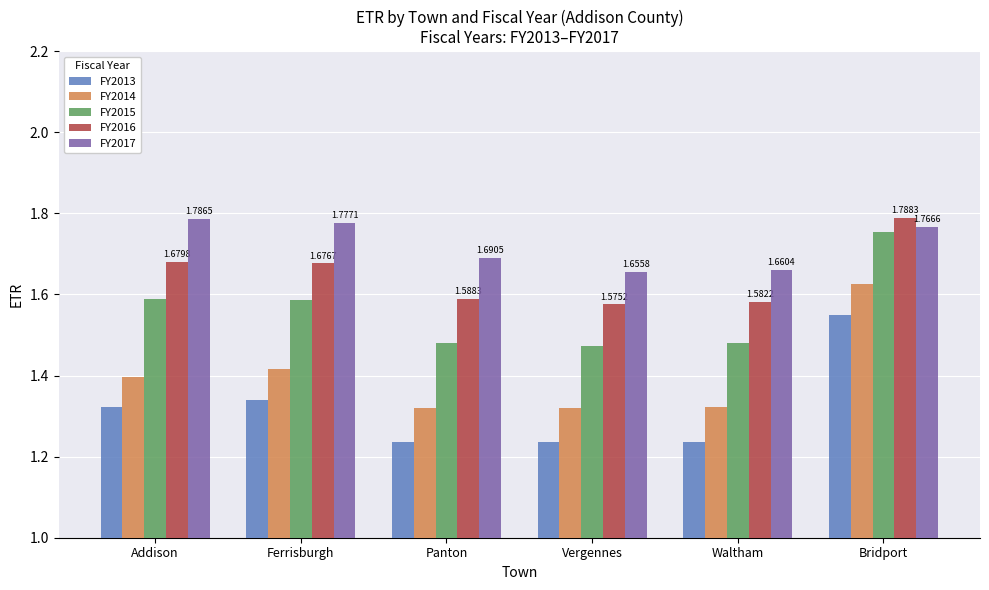

At which label does FY2014 reach its peak?

Bridport